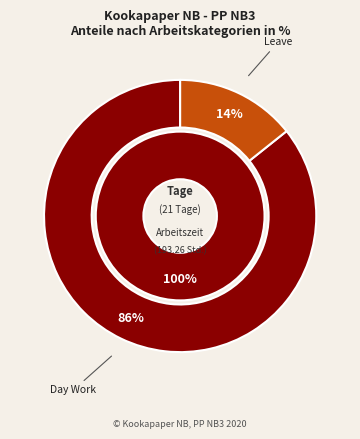

The Under Time slice represents 0% of the pie. True or false?

True